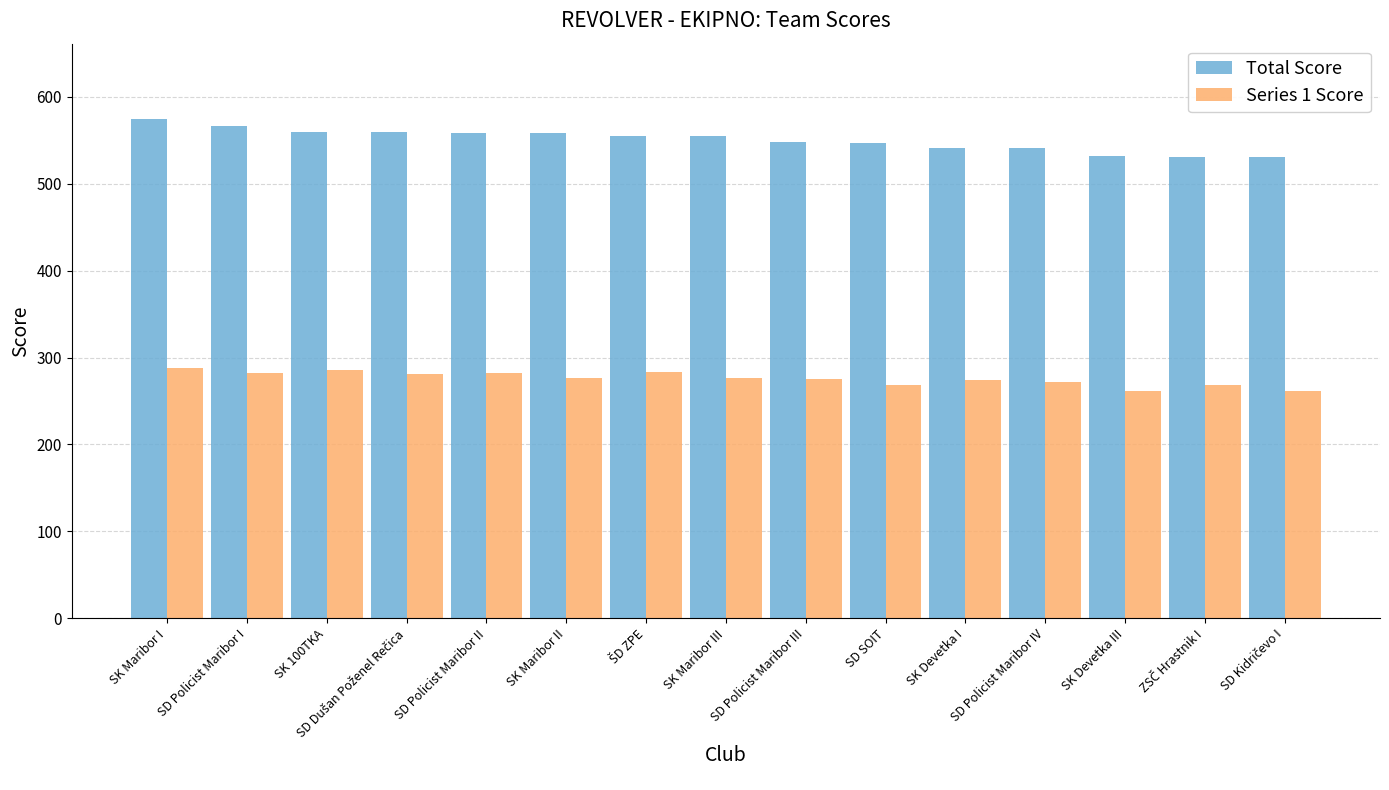

At which category does the chart reach its peak across all series?

SK Maribor I